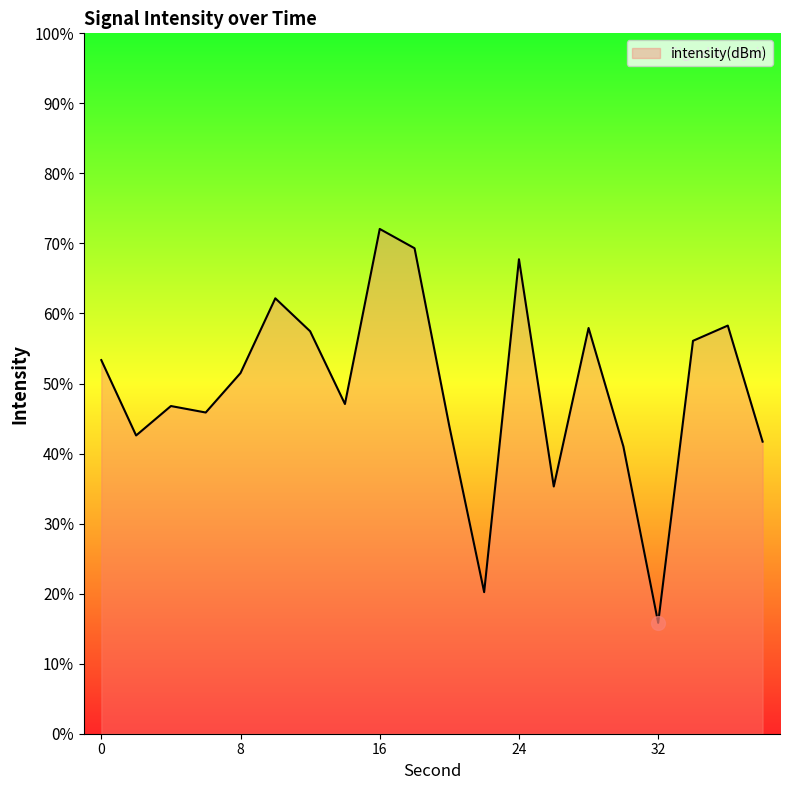

What is the maximum value shown in the chart?

72.1